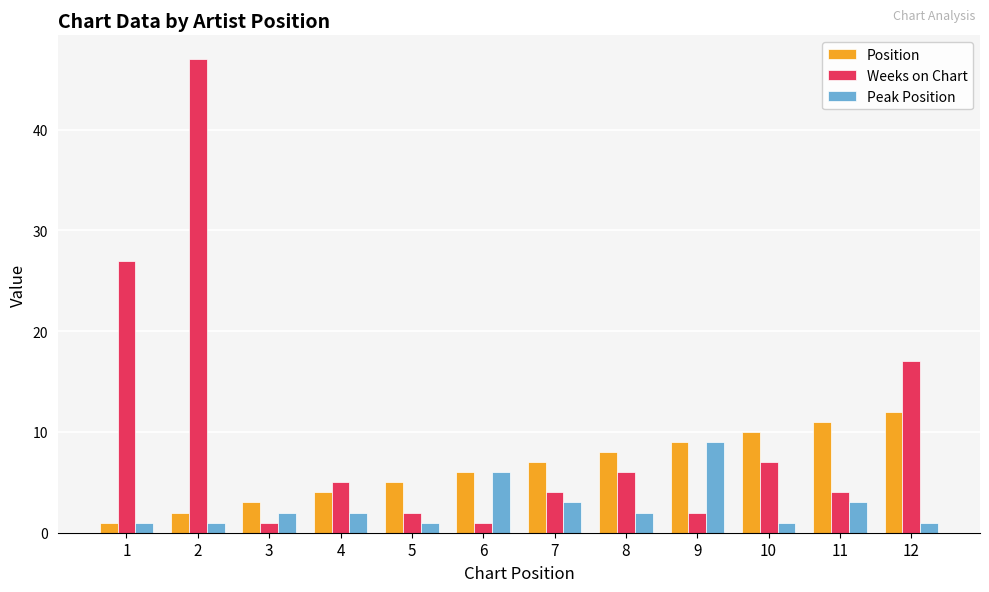

Is the value of Weeks on Chart at 10 greater than the value of Position at 11?

No